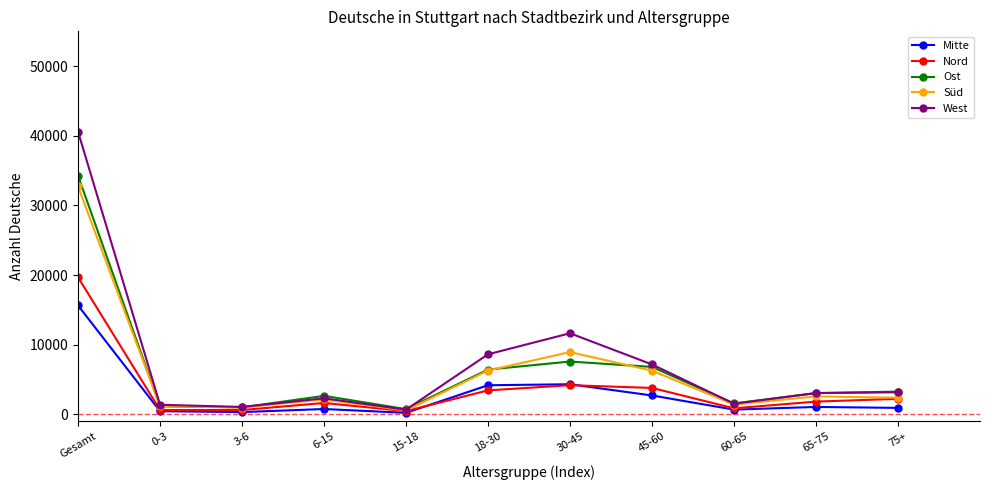

True or false: Ost has a value of 2040 at 18-30.

False